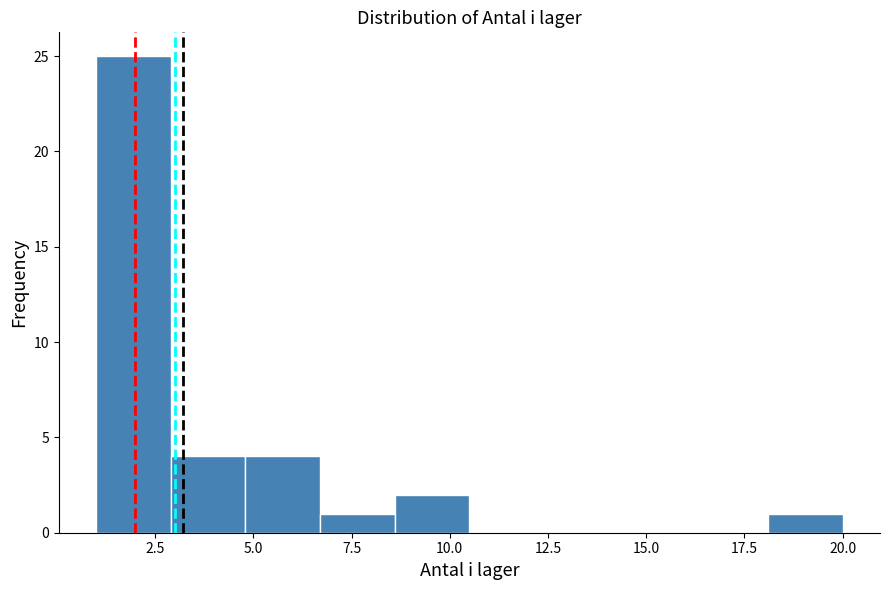

Around what value on the x-axis is the tallest bar? Give the approximate position of its centre, as read against the axis.

2.0